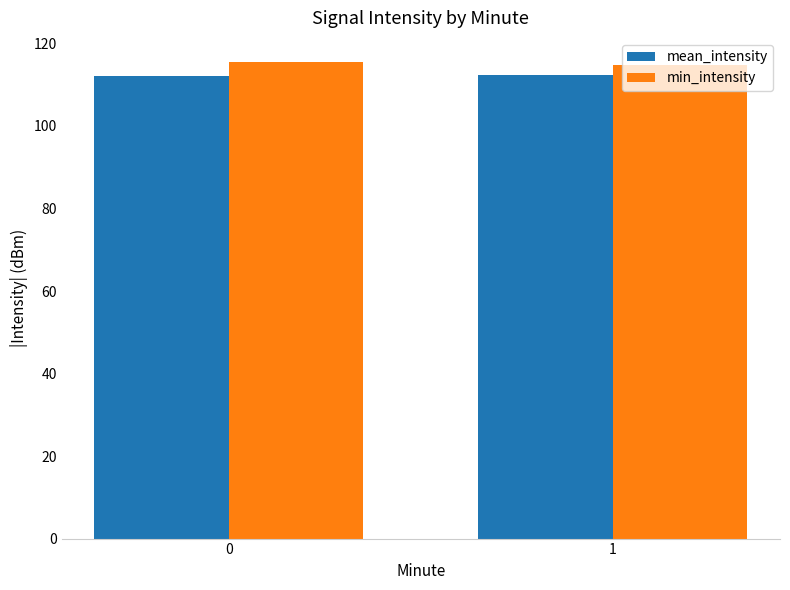

How many groups of bars are there?

2